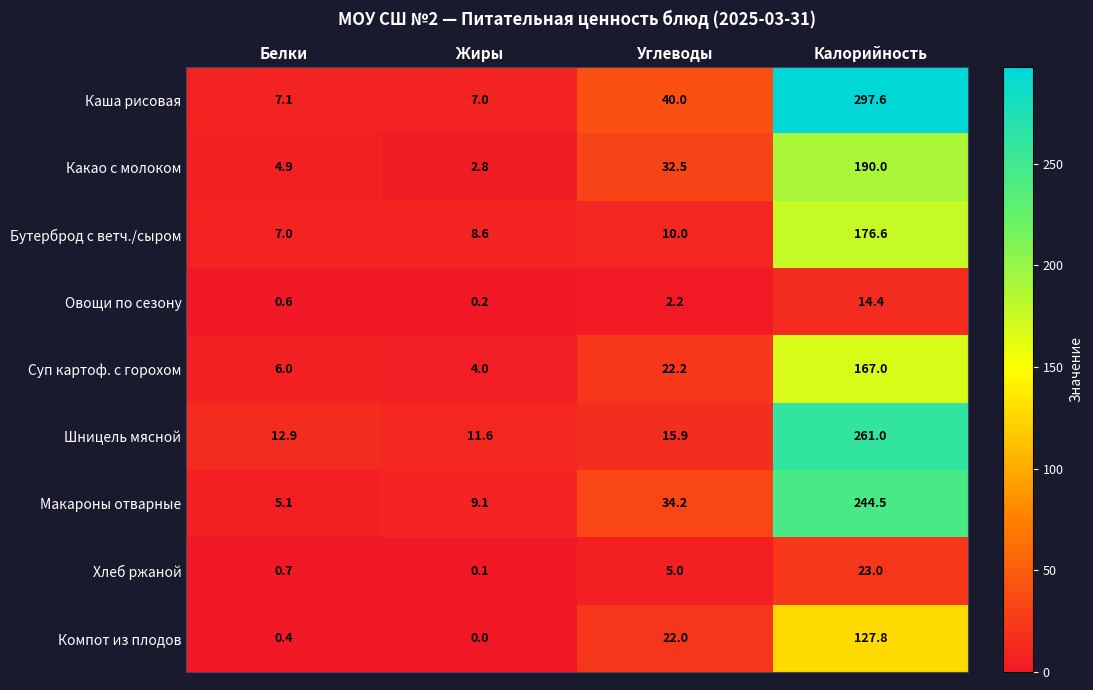

At which category is the sum across all series the highest?

Калорийность